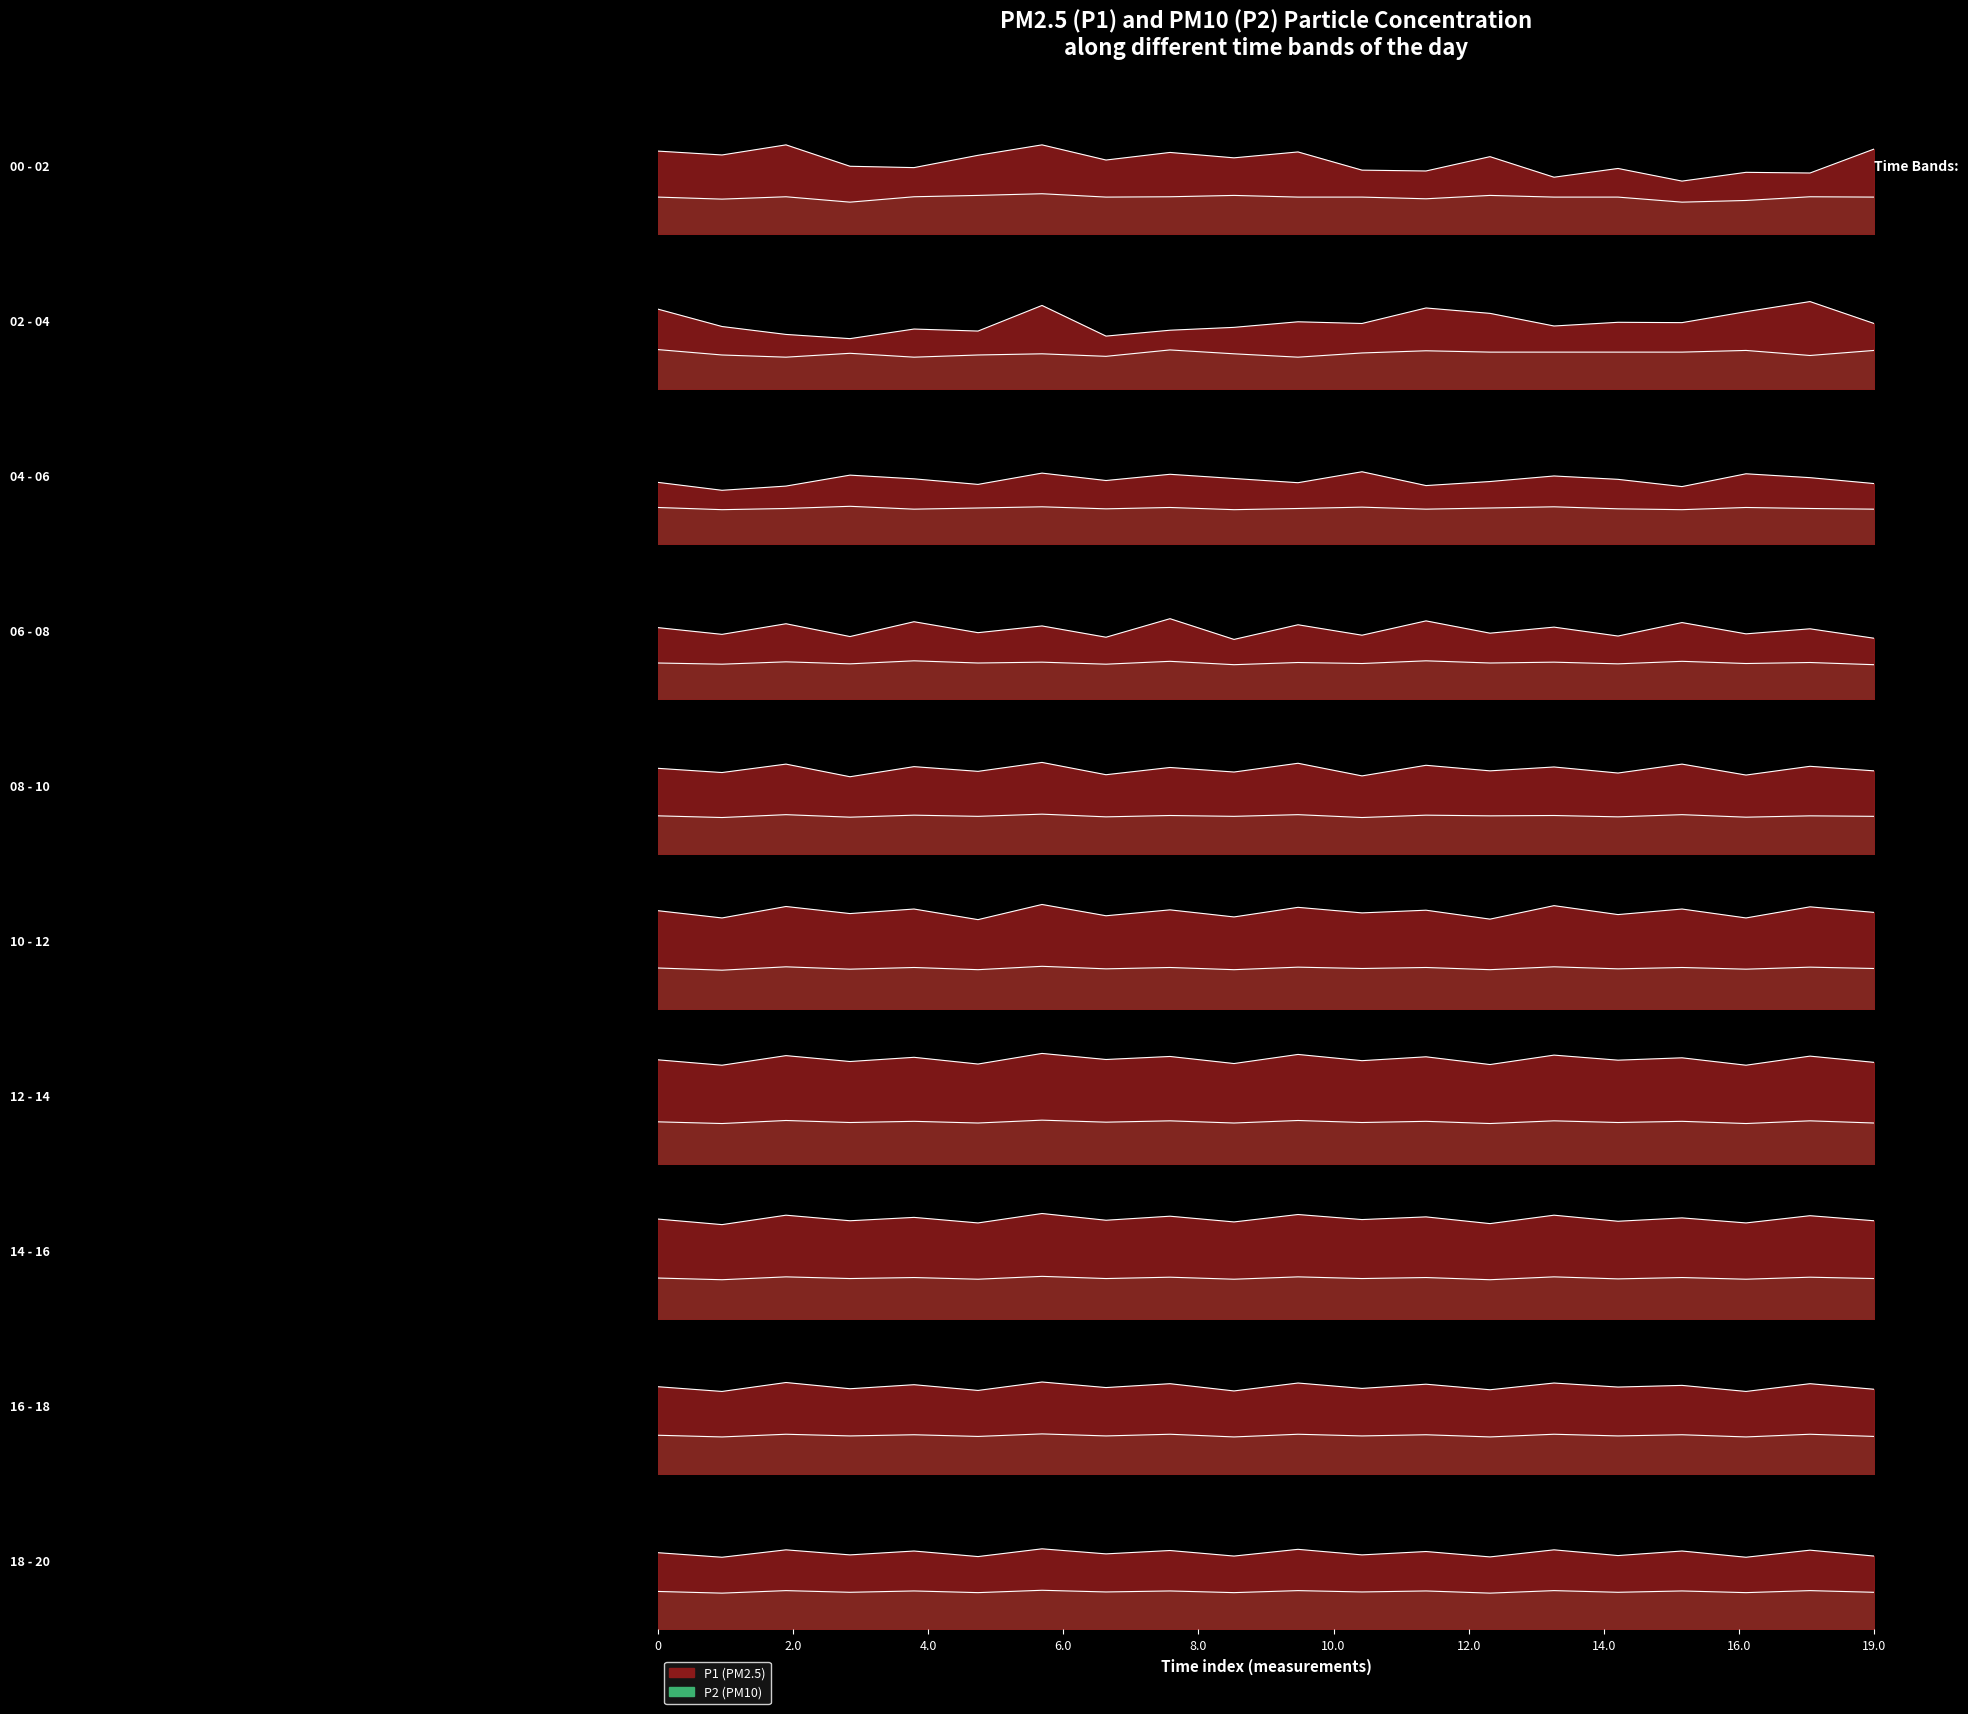

What are all the series names shown in the legend?

P1, P2